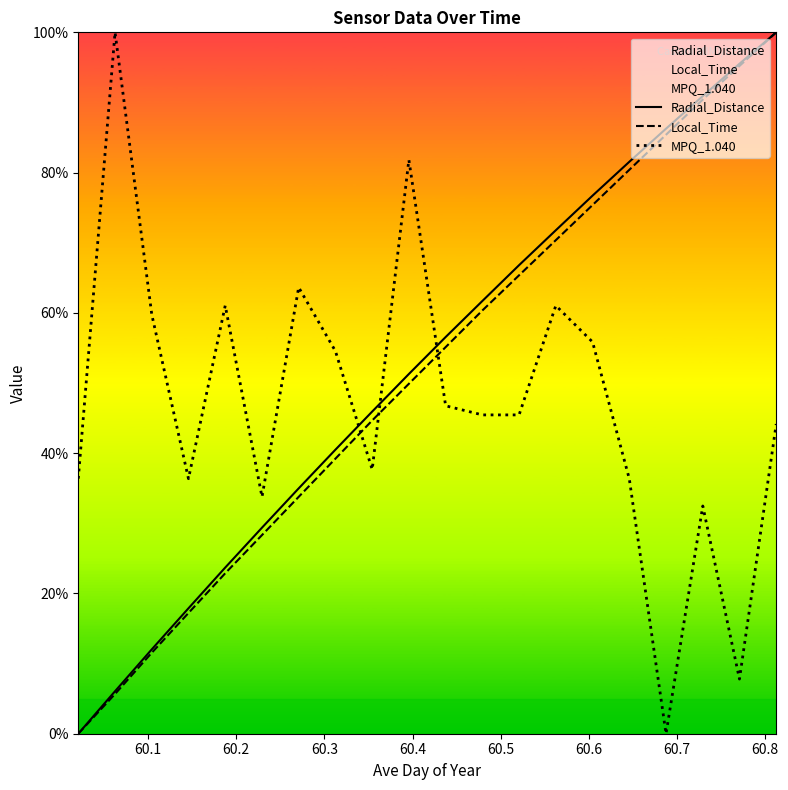

What are all the series names shown in the legend?

Radial_Distance, Local_Time, MPQ_1.040